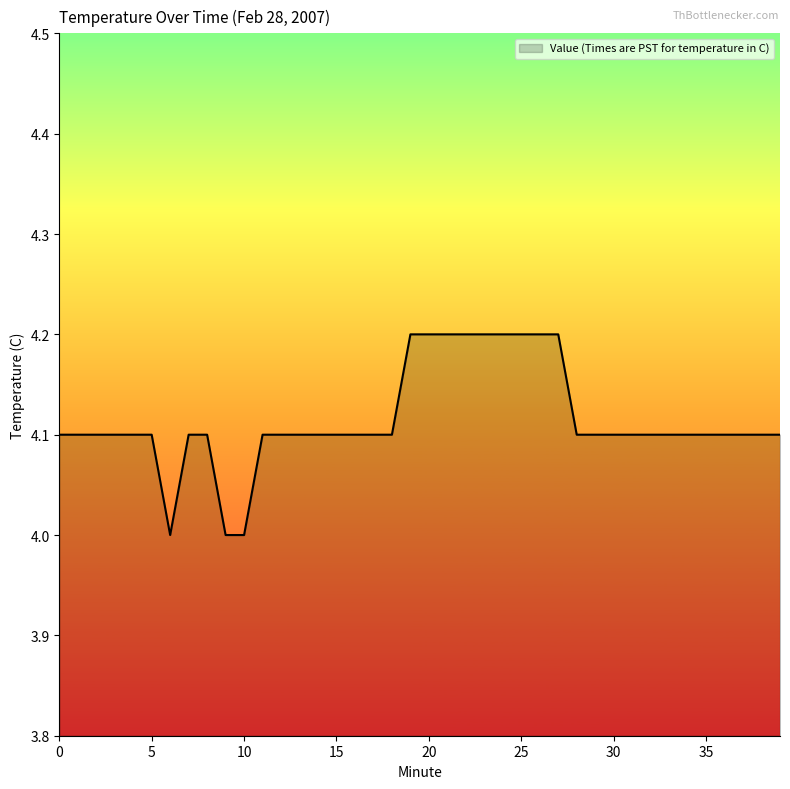

What is the smallest value displayed?

4.0